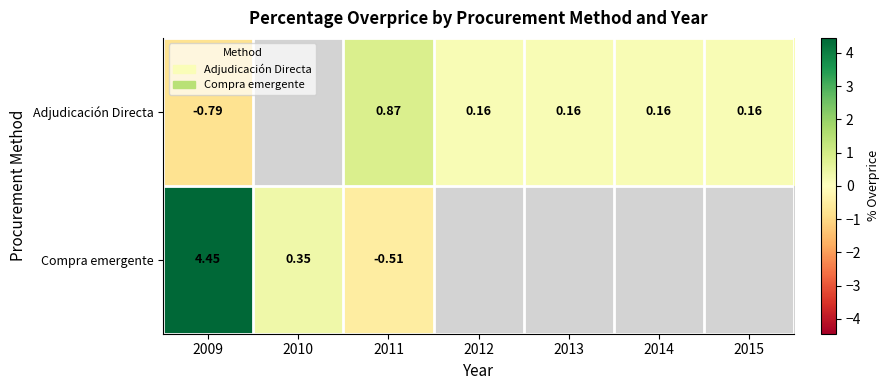

How many series are shown in this chart?

2